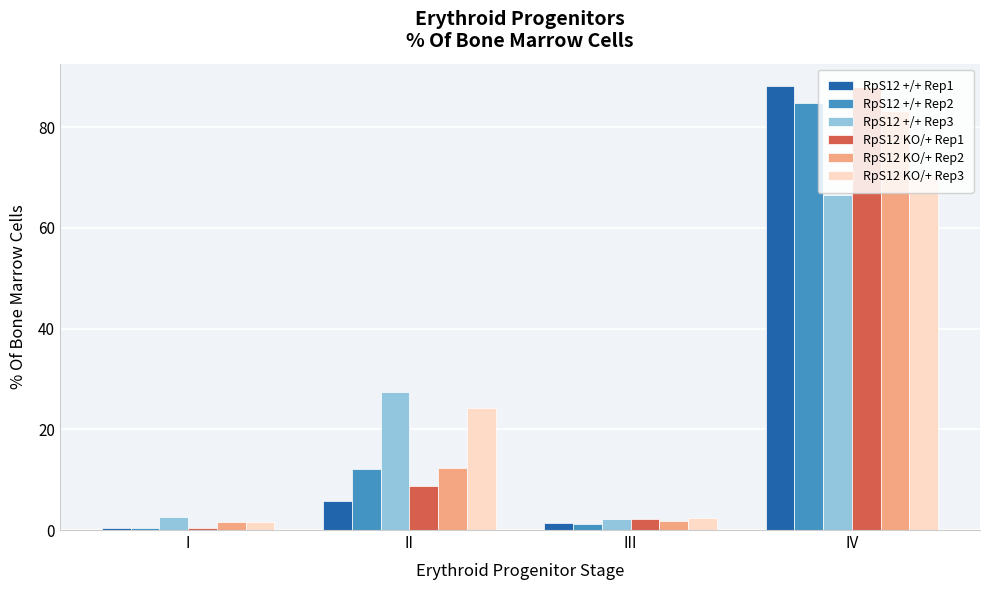

Which series has the largest range (max minus min)?

RpS12 +/+ Rep1